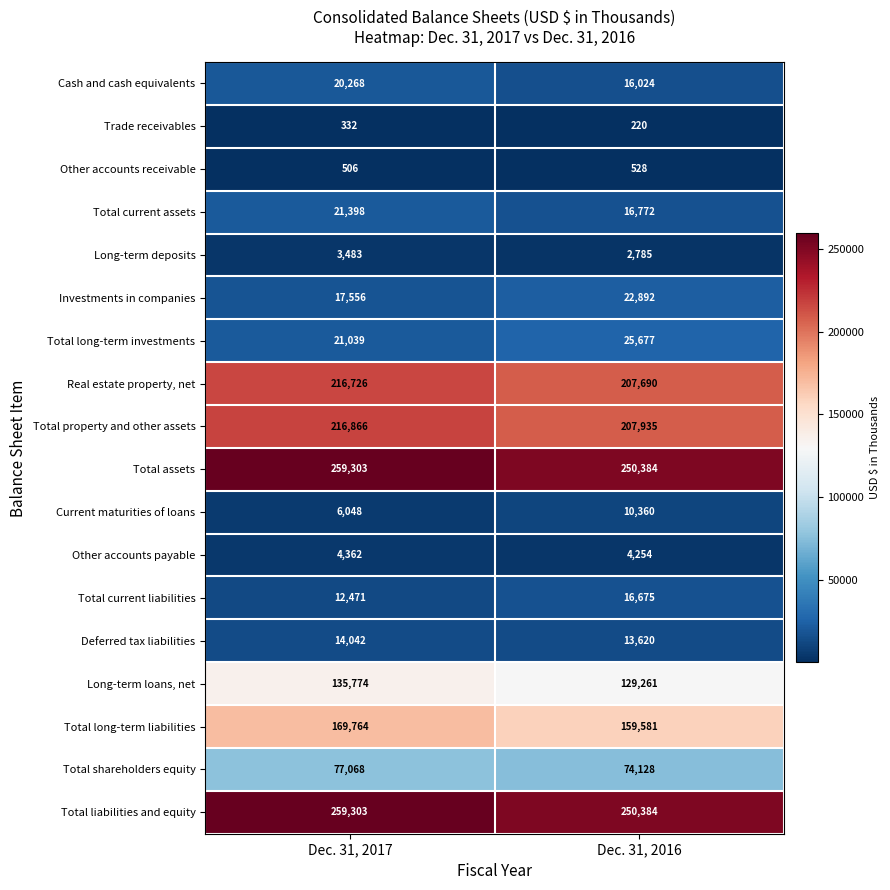

Which series has the largest range (max minus min)?

Total long-term liabilities